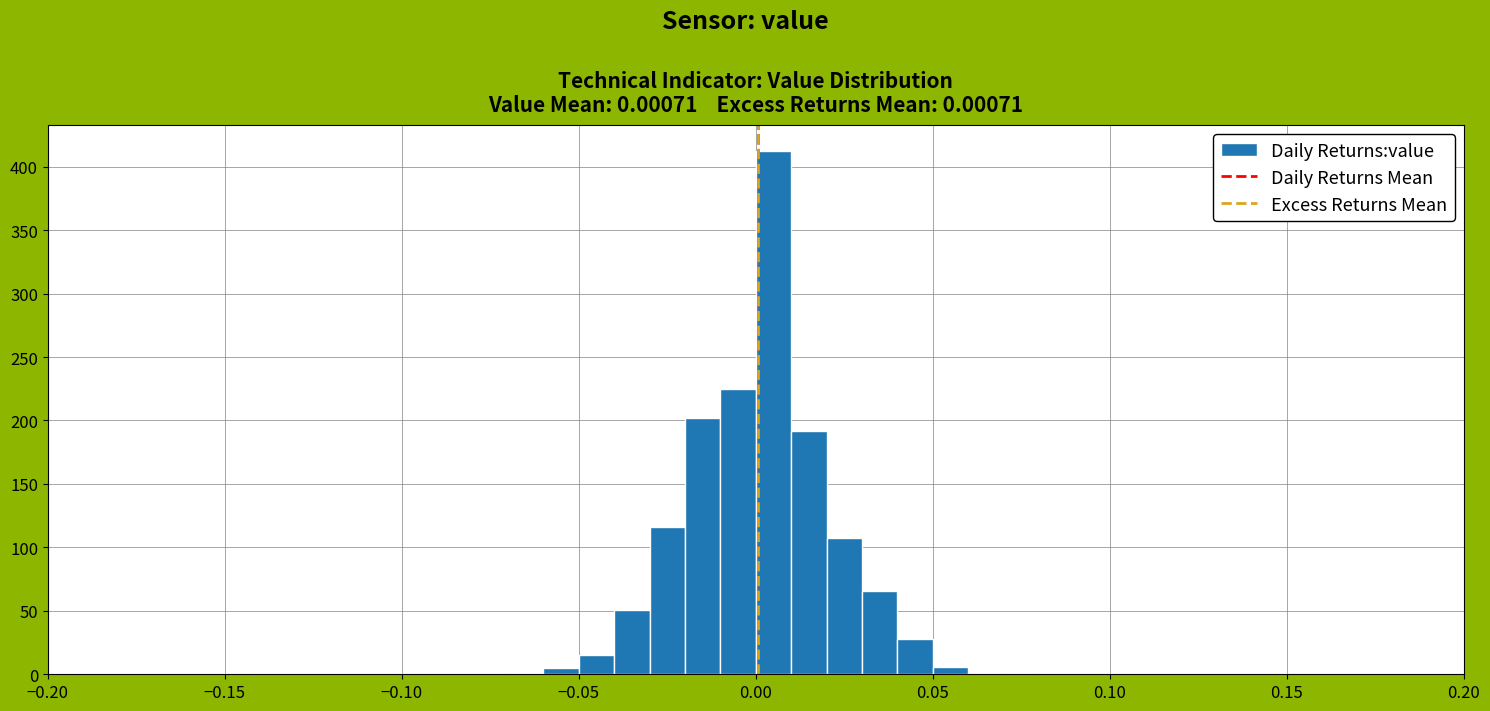

Read against the x-axis, roughly where is the centre of the tallest bar?

0.005